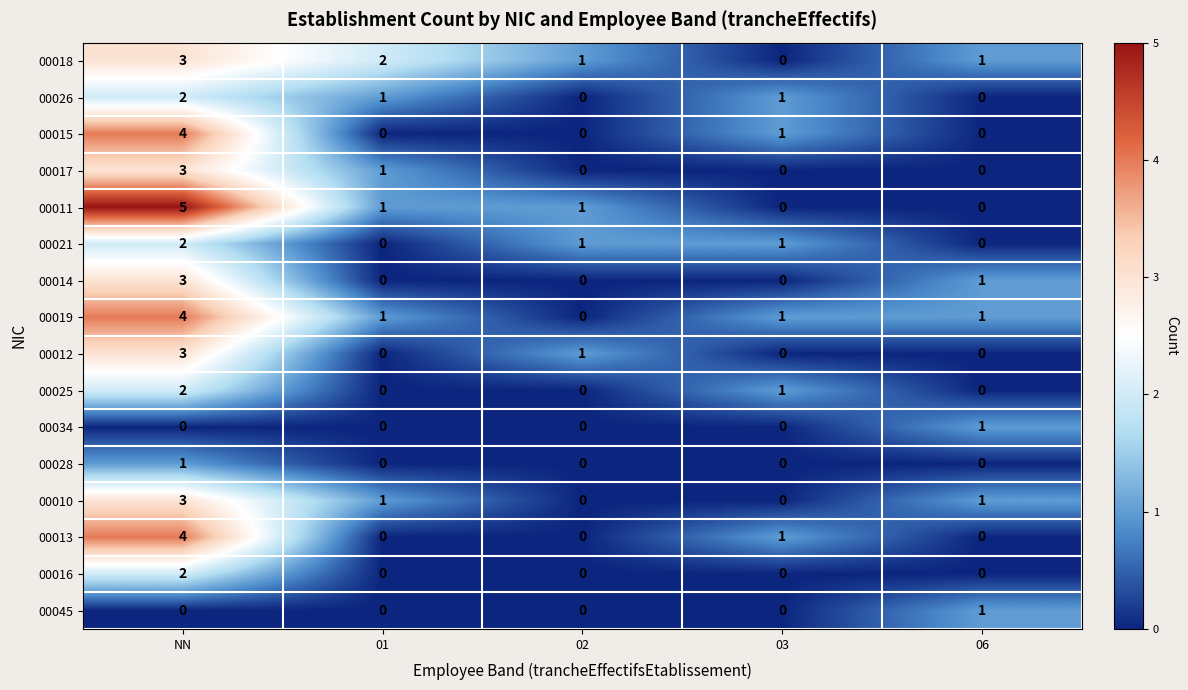

What is the maximum value for 00012?

3